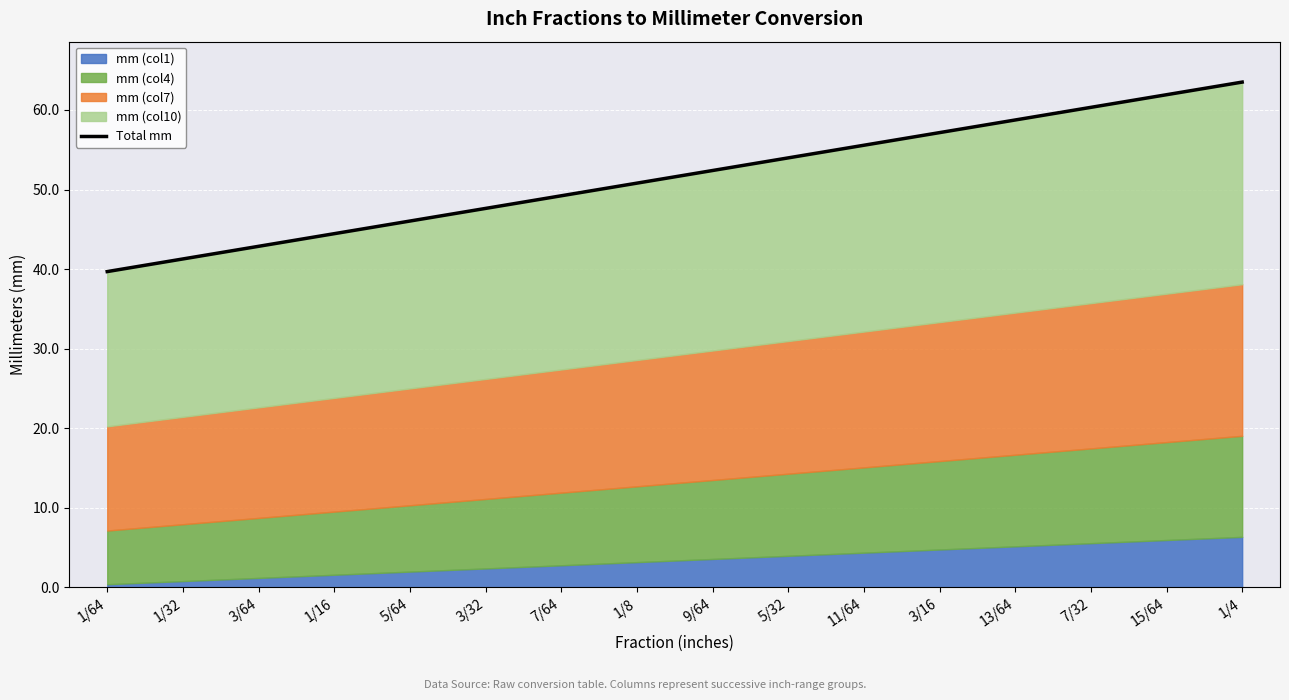

Where is the data nearest to the value 51?

1/8